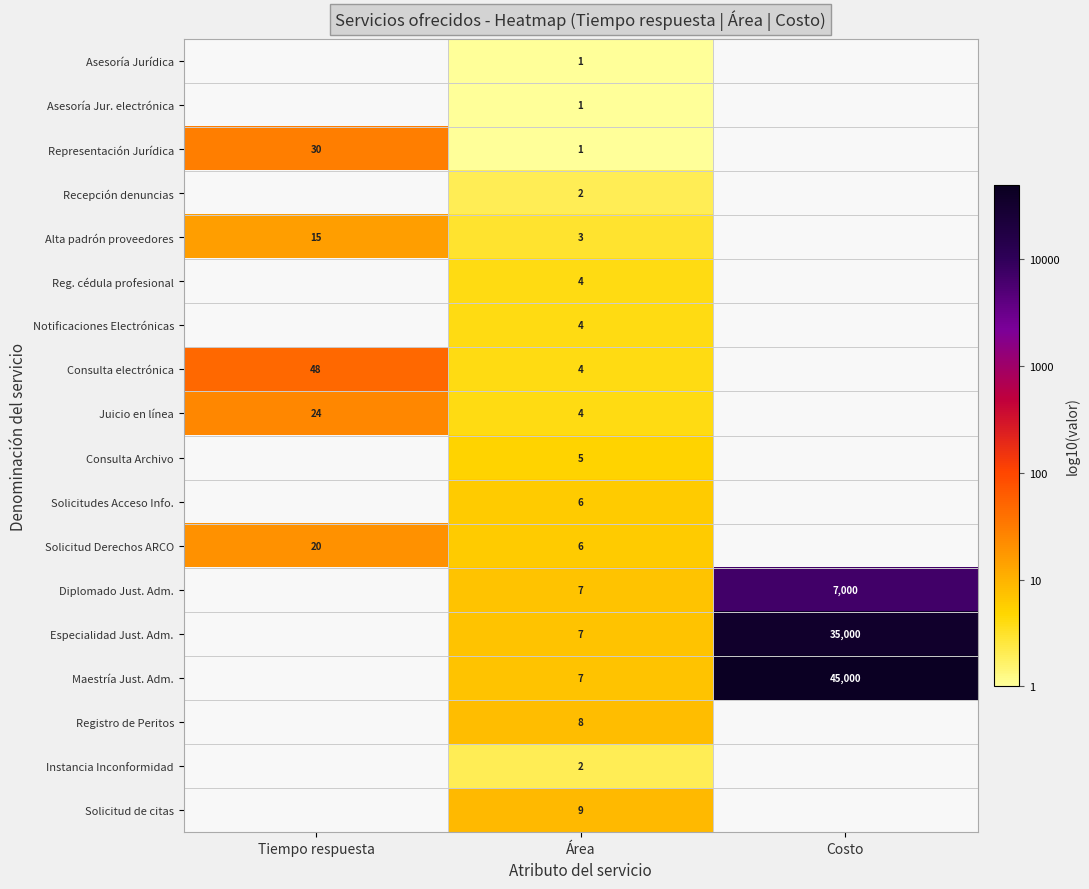

What is the spread (max minus min) of values at Área?

8